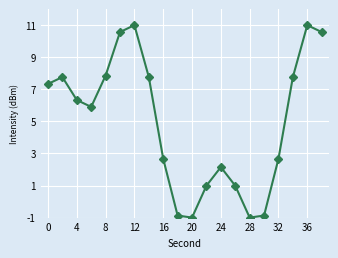

What is the greatest value displayed?

11.0